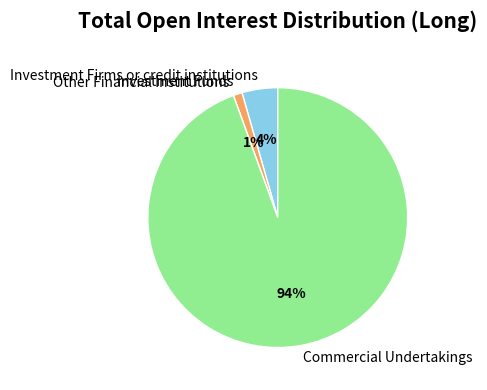

Does Commercial Undertakings represent more than half of the total?

Yes